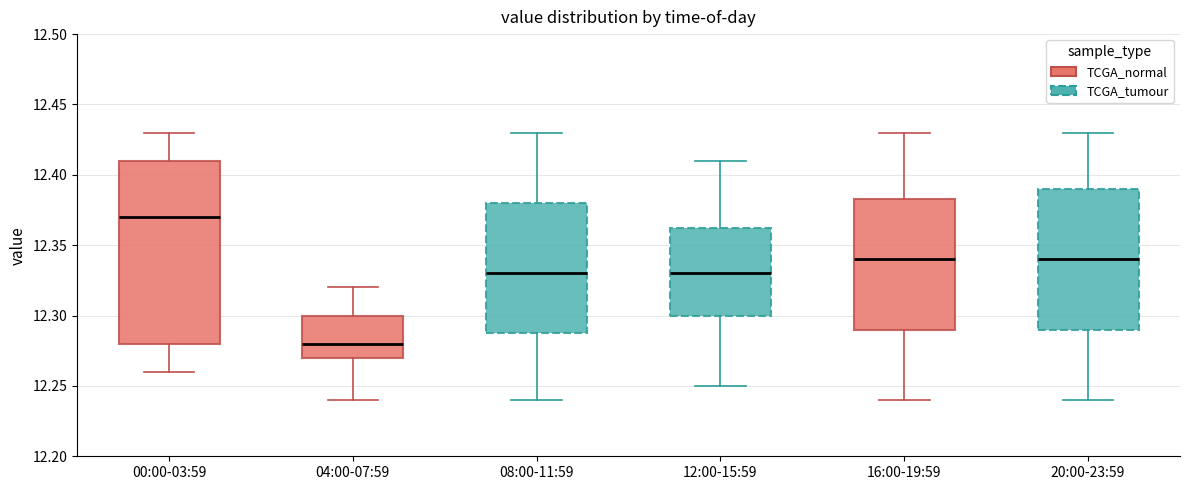

Reading left to right, read every box against the y-axis: the position of its median line, the range the box covers, and the ends of its whiskers. The values are not printed on the chart, so give them approximately, as read against the axis.

00:00-03:59: median 12.370, box 12.280 to 12.410, whiskers 12.260 to 12.430
04:00-07:59: median 12.280, box 12.270 to 12.300, whiskers 12.240 to 12.320
08:00-11:59: median 12.330, box 12.290 to 12.380, whiskers 12.240 to 12.430
12:00-15:59: median 12.330, box 12.300 to 12.365, whiskers 12.250 to 12.410
16:00-19:59: median 12.340, box 12.290 to 12.385, whiskers 12.240 to 12.430
20:00-23:59: median 12.340, box 12.290 to 12.390, whiskers 12.240 to 12.430